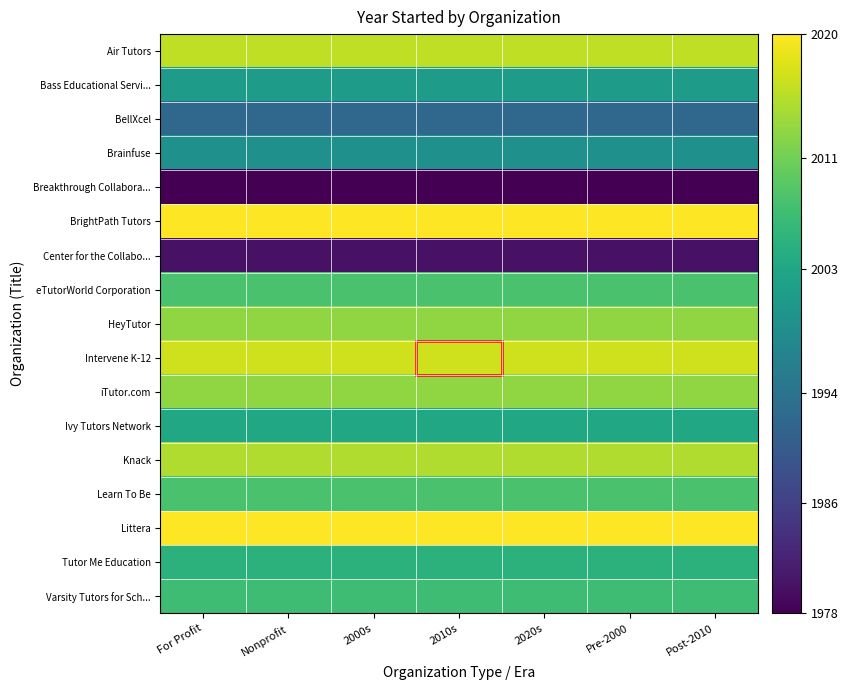

Reading right to left, what are all the values shown in this chart?

Air Tutors: Post-2010=2016	Pre-2000=2016	2020s=2016	2010s=2016	2000s=2016	Nonprofit=2016	For Profit=2016
Bass Educational Servi...: Post-2010=2001	Pre-2000=2001	2020s=2001	2010s=2001	2000s=2001	Nonprofit=2001	For Profit=2001
BellXcel: Post-2010=1992	Pre-2000=1992	2020s=1992	2010s=1992	2000s=1992	Nonprofit=1992	For Profit=1992
Brainfuse: Post-2010=1999	Pre-2000=1999	2020s=1999	2010s=1999	2000s=1999	Nonprofit=1999	For Profit=1999
Breakthrough Collabora...: Post-2010=1978	Pre-2000=1978	2020s=1978	2010s=1978	2000s=1978	Nonprofit=1978	For Profit=1978
BrightPath Tutors: Post-2010=2020	Pre-2000=2020	2020s=2020	2010s=2020	2000s=2020	Nonprofit=2020	For Profit=2020
Center for the Collabo...: Post-2010=1980	Pre-2000=1980	2020s=1980	2010s=1980	2000s=1980	Nonprofit=1980	For Profit=1980
eTutorWorld Corporation: Post-2010=2008	Pre-2000=2008	2020s=2008	2010s=2008	2000s=2008	Nonprofit=2008	For Profit=2008
HeyTutor: Post-2010=2013	Pre-2000=2013	2020s=2013	2010s=2013	2000s=2013	Nonprofit=2013	For Profit=2013
Intervene K-12: Post-2010=2017	Pre-2000=2017	2020s=2017	2010s=2017	2000s=2017	Nonprofit=2017	For Profit=2017
iTutor.com: Post-2010=2013	Pre-2000=2013	2020s=2013	2010s=2013	2000s=2013	Nonprofit=2013	For Profit=2013
Ivy Tutors Network: Post-2010=2003	Pre-2000=2003	2020s=2003	2010s=2003	2000s=2003	Nonprofit=2003	For Profit=2003
Knack: Post-2010=2015	Pre-2000=2015	2020s=2015	2010s=2015	2000s=2015	Nonprofit=2015	For Profit=2015
Learn To Be: Post-2010=2008	Pre-2000=2008	2020s=2008	2010s=2008	2000s=2008	Nonprofit=2008	For Profit=2008
Littera: Post-2010=2020	Pre-2000=2020	2020s=2020	2010s=2020	2000s=2020	Nonprofit=2020	For Profit=2020
Tutor Me Education: Post-2010=2005	Pre-2000=2005	2020s=2005	2010s=2005	2000s=2005	Nonprofit=2005	For Profit=2005
Varsity Tutors for Sch...: Post-2010=2007	Pre-2000=2007	2020s=2007	2010s=2007	2000s=2007	Nonprofit=2007	For Profit=2007